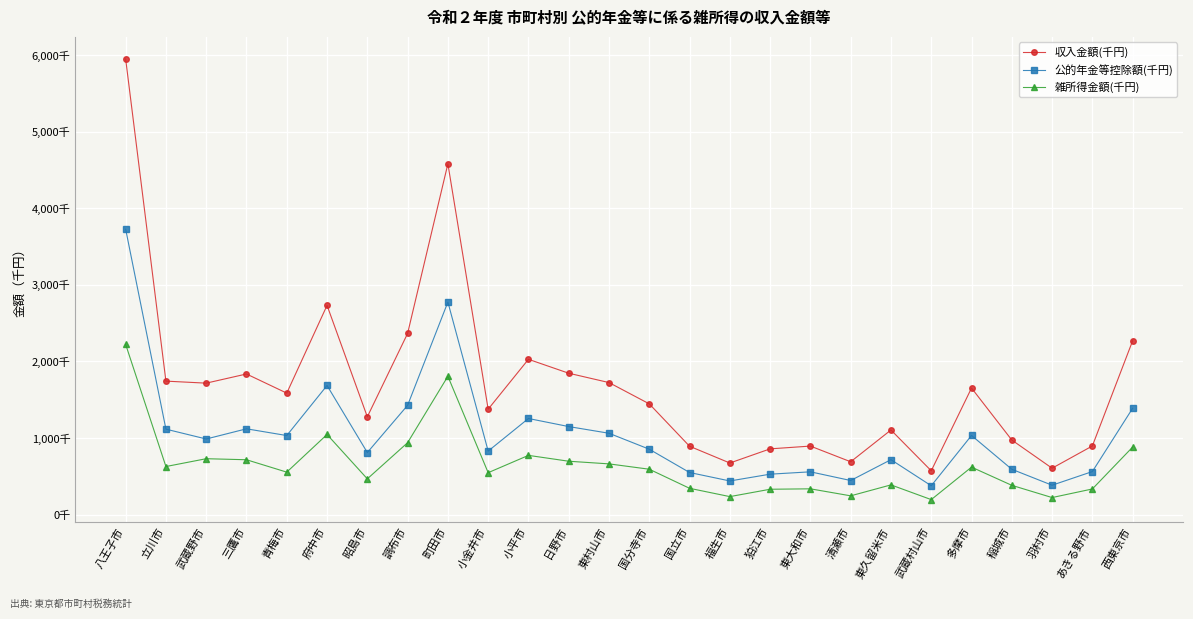

True or false: 雑所得金額(千円) and 収入金額(千円) cross at least once.

False